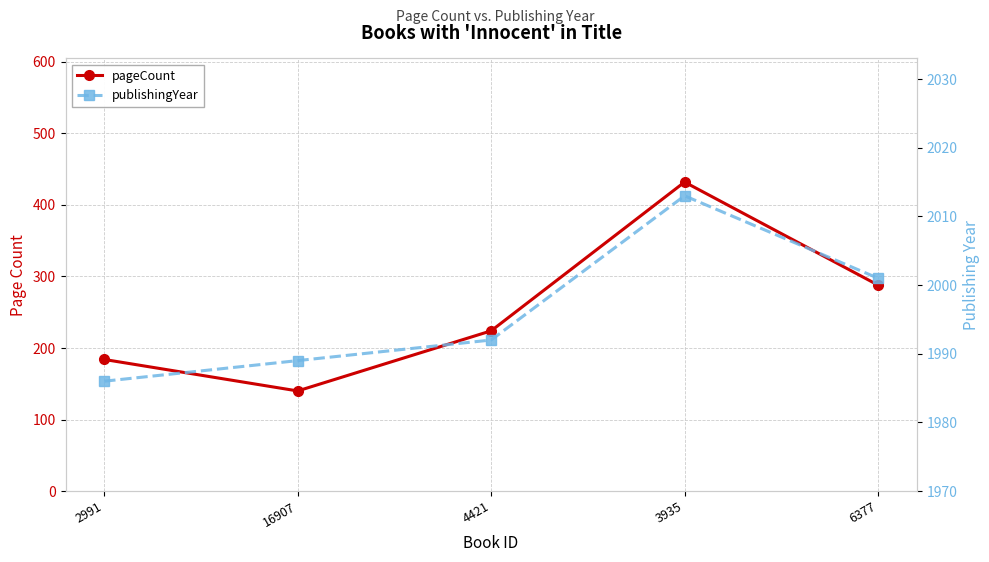

True or false: publishingYear has more than 0 points higher than both neighbors.

True